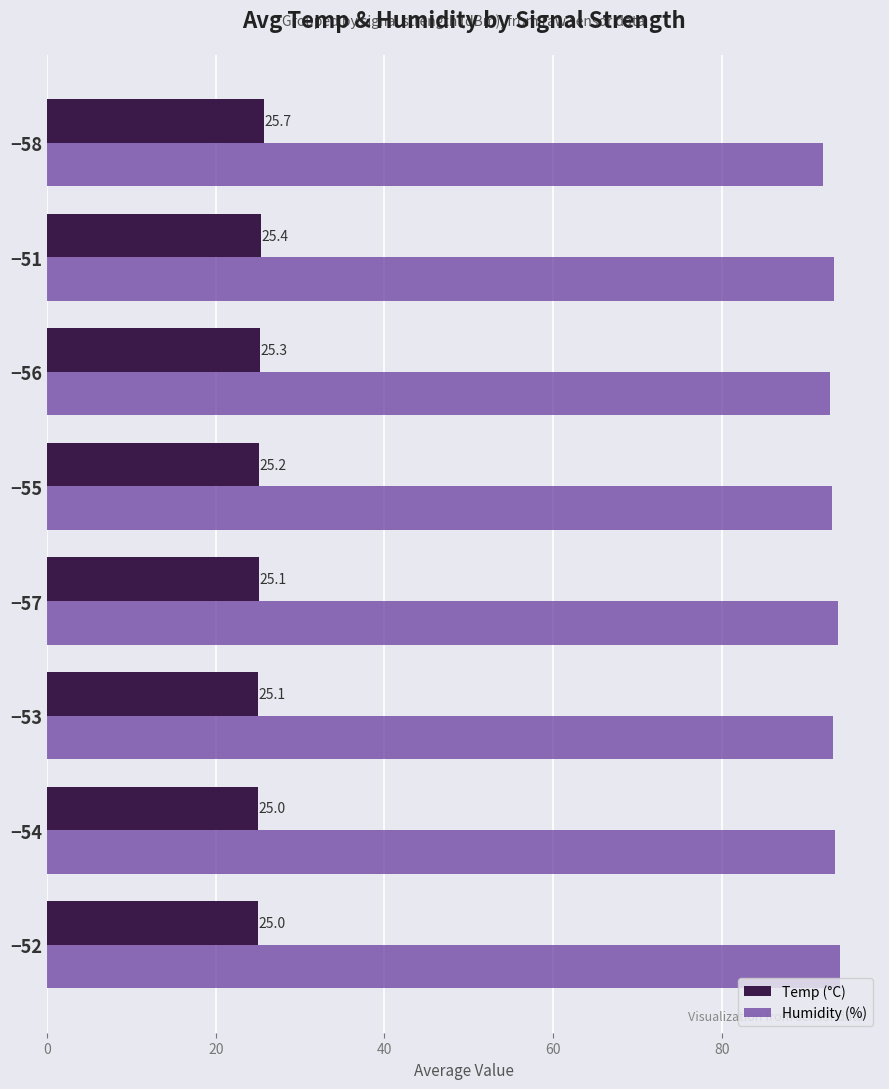

What is the total value across all series at −56?

118.1